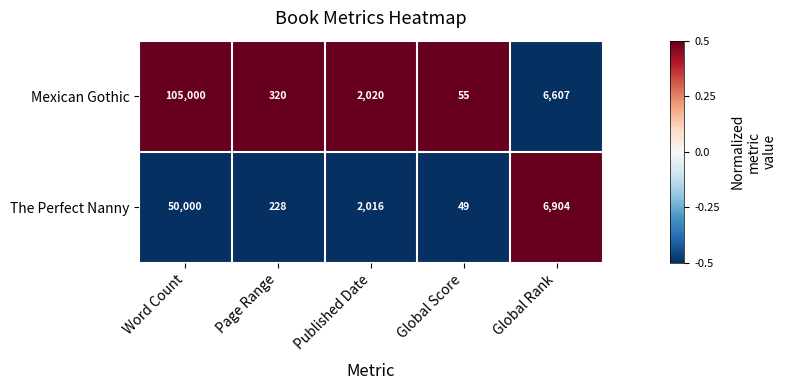

At which label is Mexican Gothic closest to 52527?

Global Rank